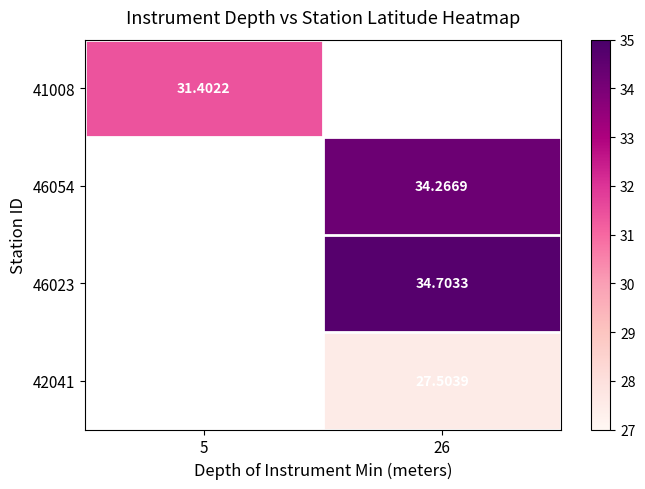

Count the number of data series in this chart.

4